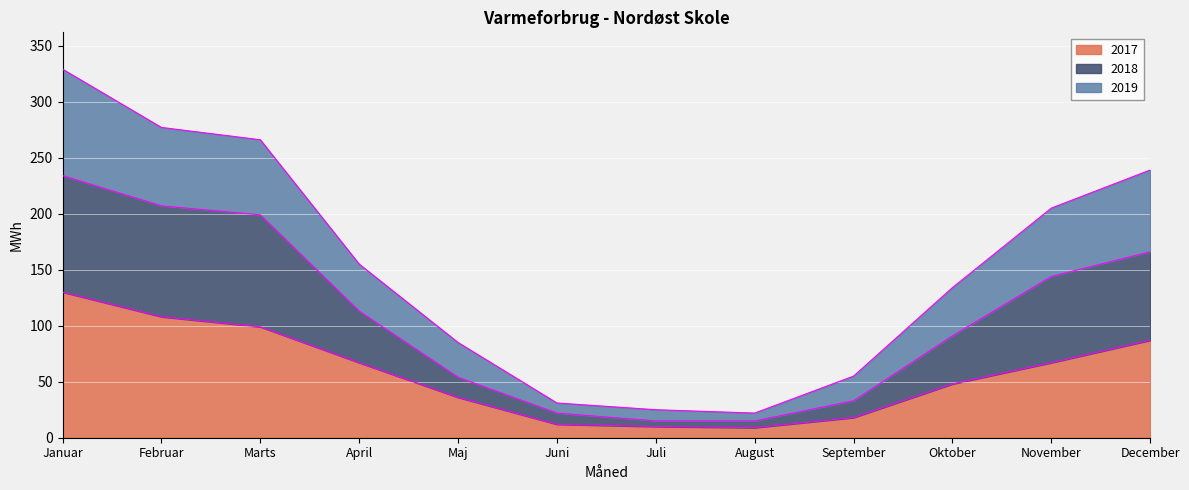

True or false: 2019 has a value of 554 at Januar.

False